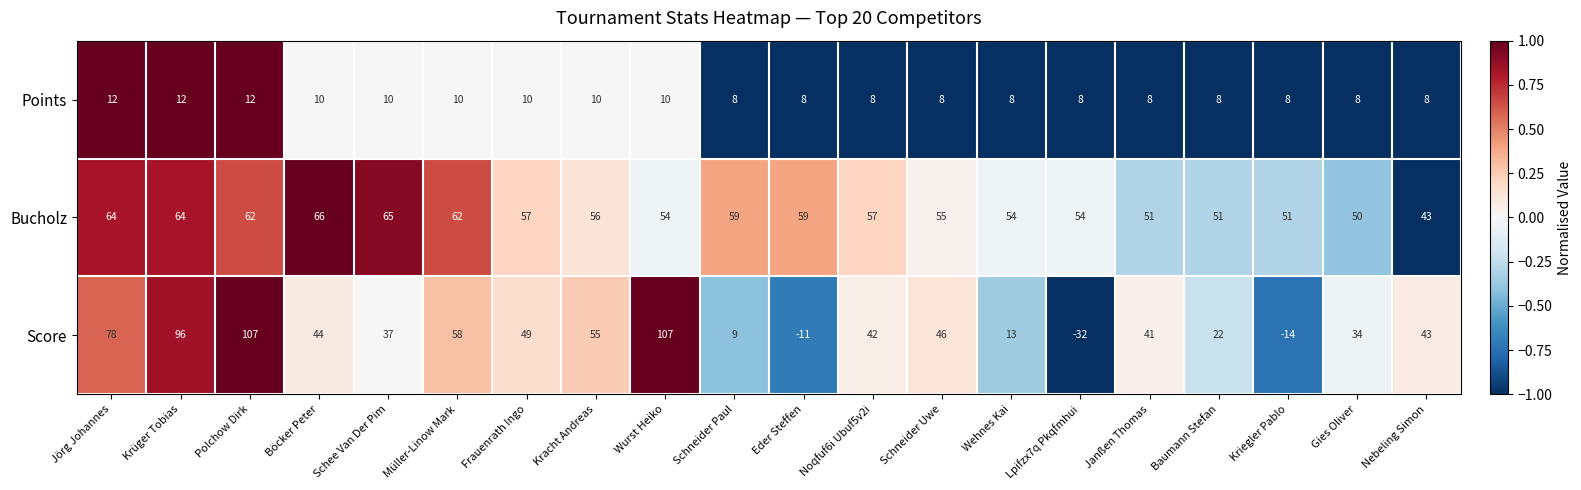

List the series in order of their overall mean, lowest first.

Points, Score, Bucholz